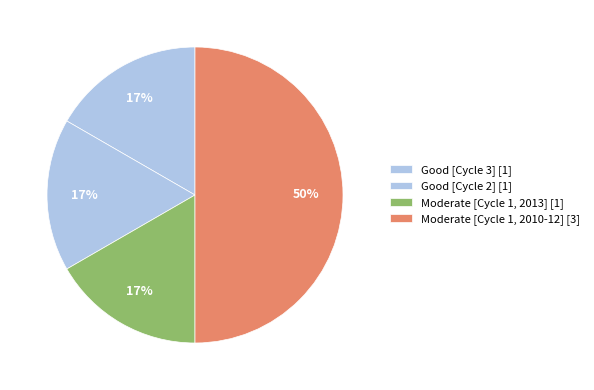

Rank the categories by value from lowest to highest.

Good (2019, Cycle 3), Good (2019, Cycle 2), Moderate (2013, Cycle 1), Moderate (2010-2012, Cycle 1)